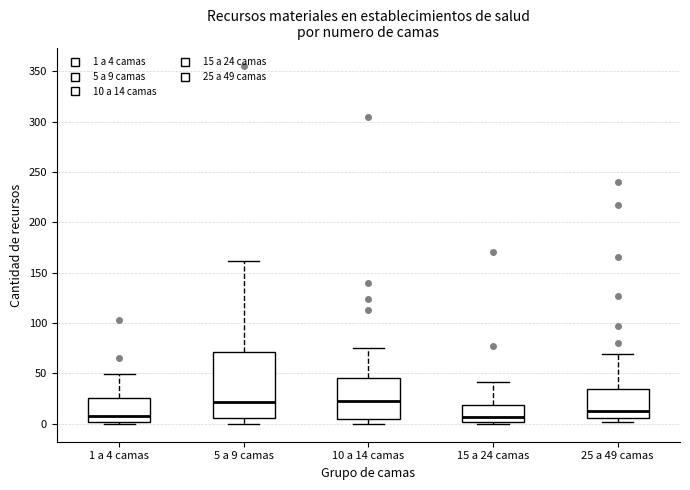

Comparing the boxes themselves (not the whiskers), which one is the tallest?

5 a 9 camas